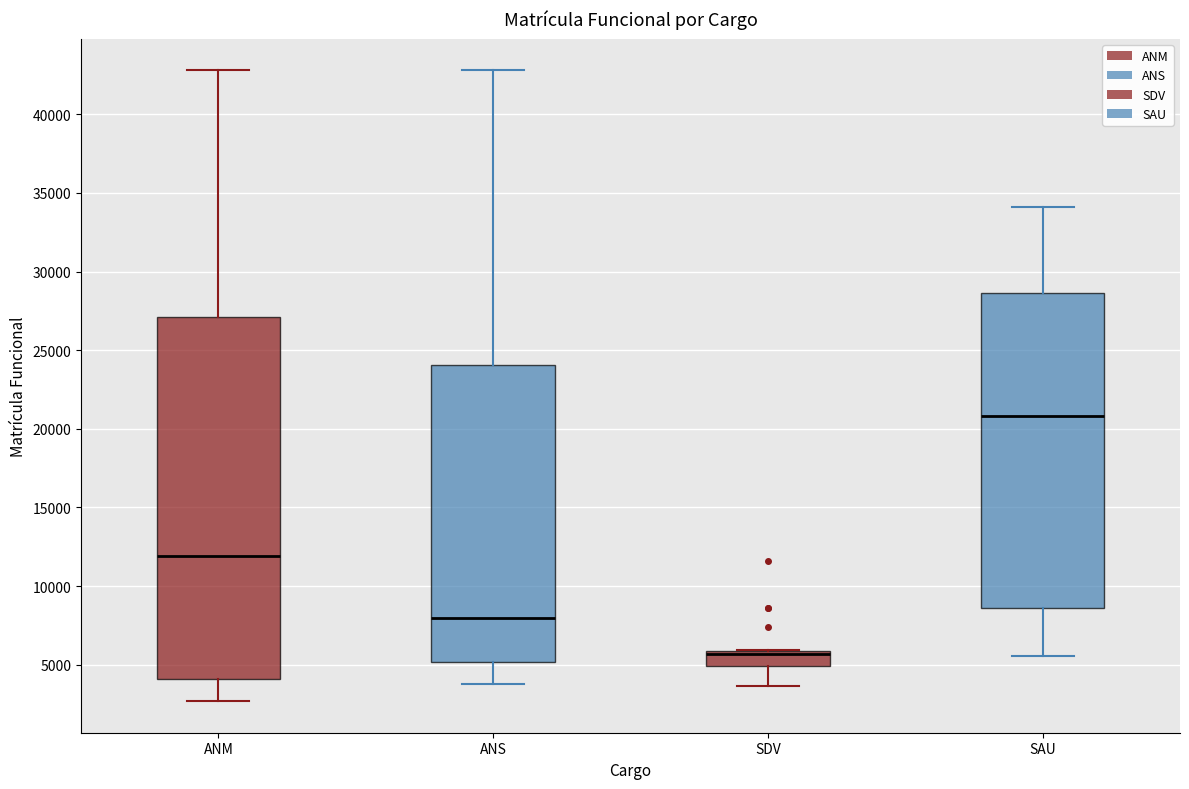

Comparing the boxes themselves (not the whiskers), which one is the tallest?

ANM